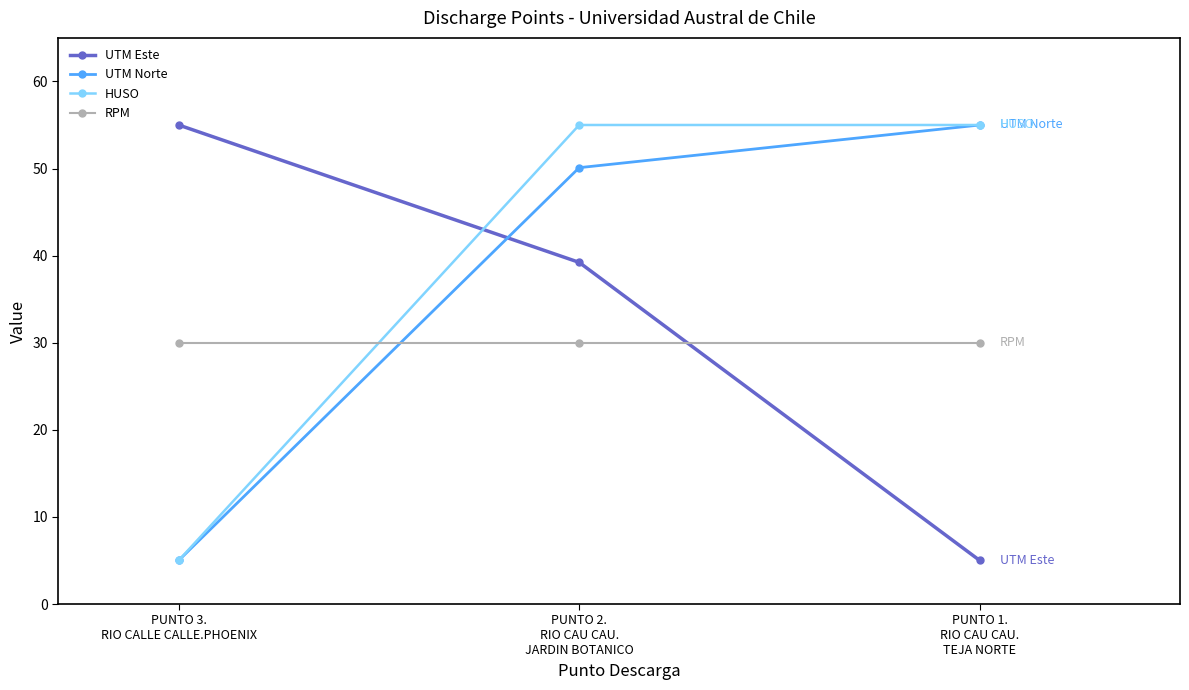

How many data points does each series have?

3